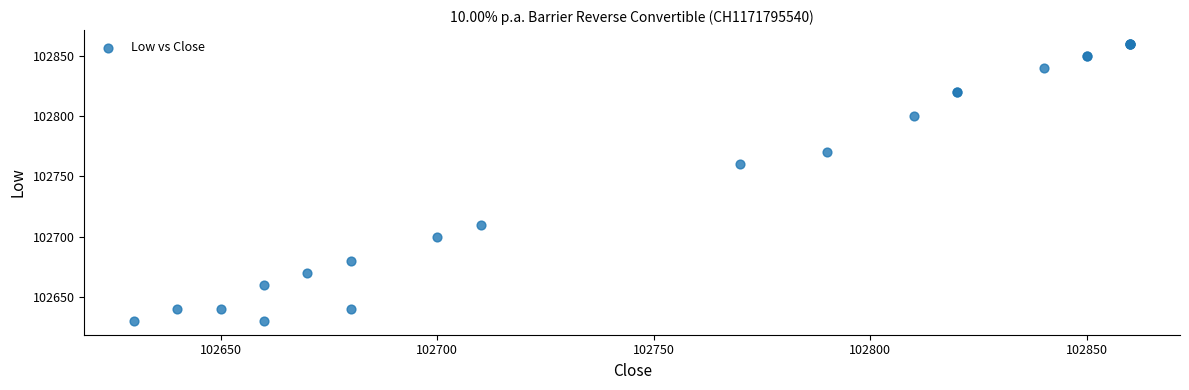

What Y value in the scatter plot is closest to 102745?

102760